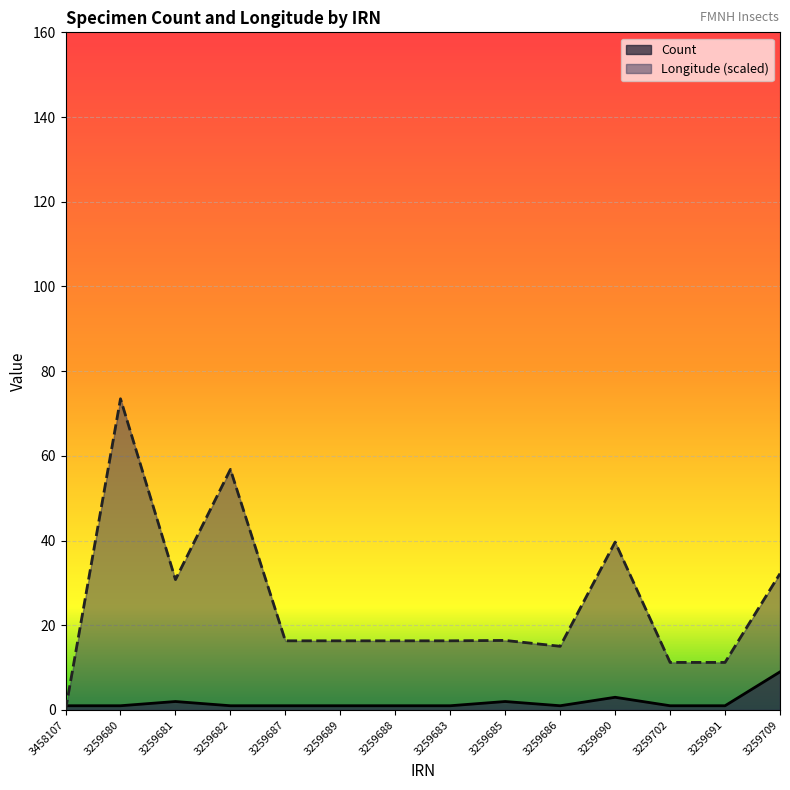

The value at 3259687 is 1. True or false?

True